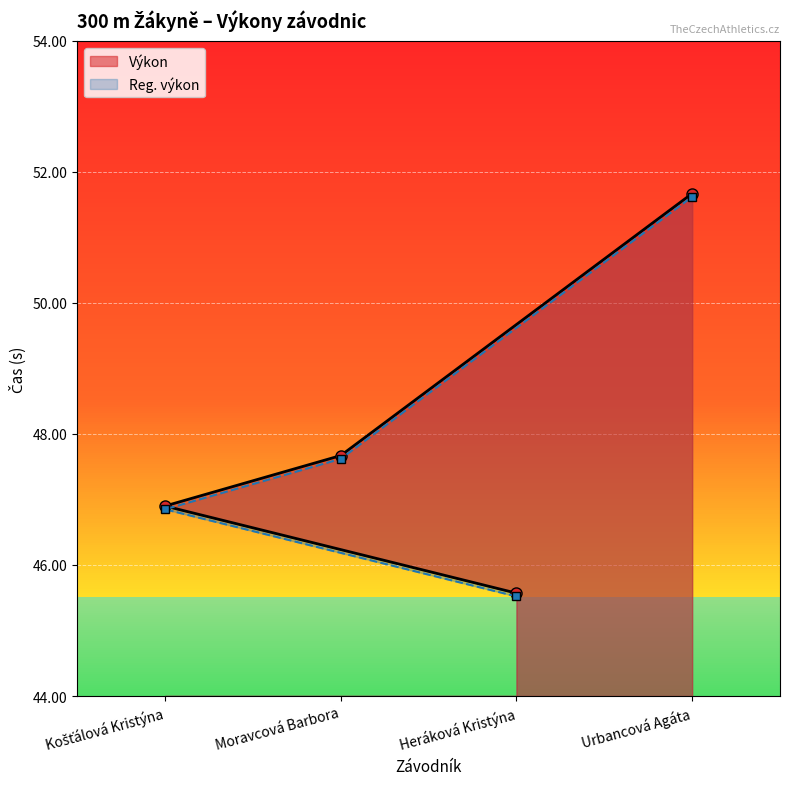

At which label is Reg. výkon closest to 48?

Moravcová Barbora